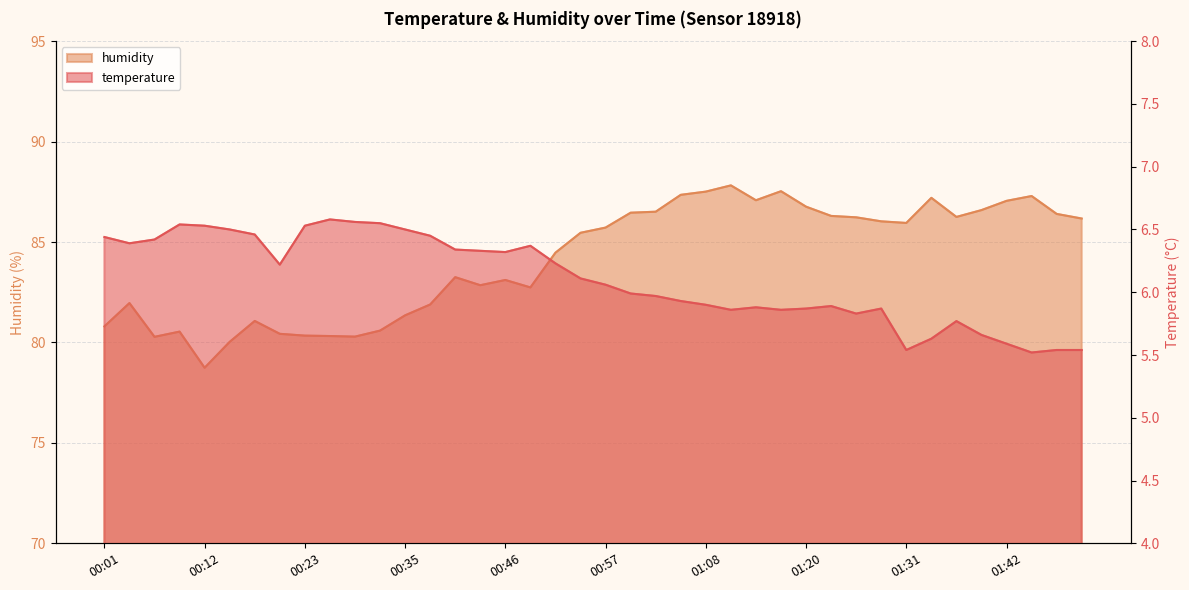

Reading left to right, what are all the values shown in this chart?

temperature: 00:01=6.4	00:04=6.4	00:07=6.4	00:09=6.5	00:12=6.5	00:15=6.5	00:18=6.5	00:21=6.2	00:23=6.5	00:26=6.6	00:29=6.6	00:32=6.5	00:35=6.5	00:37=6.5	00:40=6.3	00:43=6.3	00:46=6.3	00:48=6.4	00:51=6.2	00:54=6.1	00:57=6.1	01:00=6.0	01:03=6.0	01:05=5.9	01:08=5.9	01:11=5.9	01:14=5.9	01:17=5.9	01:20=5.9	01:22=5.9	01:25=5.8	01:28=5.9	01:31=5.5	01:34=5.6	01:36=5.8	01:39=5.7	01:42=5.6	01:45=5.5	01:48=5.5	01:51=5.5
humidity: 00:01=80.8	00:04=82.0	00:07=80.3	00:09=80.5	00:12=78.7	00:15=80.0	00:18=81.1	00:21=80.4	00:23=80.3	00:26=80.3	00:29=80.3	00:32=80.6	00:35=81.3	00:37=81.9	00:40=83.2	00:43=82.8	00:46=83.1	00:48=82.7	00:51=84.5	00:54=85.5	00:57=85.7	01:00=86.5	01:03=86.5	01:05=87.3	01:08=87.5	01:11=87.8	01:14=87.1	01:17=87.5	01:20=86.8	01:22=86.3	01:25=86.2	01:28=86.0	01:31=86.0	01:34=87.2	01:36=86.2	01:39=86.6	01:42=87.0	01:45=87.3	01:48=86.4	01:51=86.2